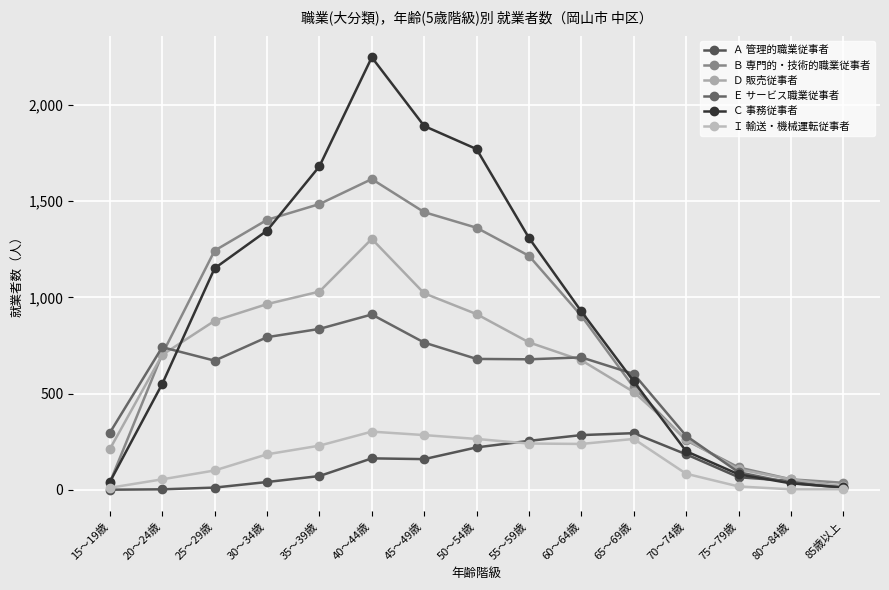

Reading right to left, what are all the values shown in this chart?

Ａ 管理的職業従事者: 85歳以上=15	80～84歳=45	75～79歳=65	70～74歳=184	65～69歳=294	60～64歳=284	55～59歳=254	50～54歳=220	45～49歳=159	40～44歳=163	35～39歳=71	30～34歳=40	25～29歳=11	20～24歳=2	15～19歳=0
Ｂ 専門的・技術的職業従事者: 85歳以上=36	80～84歳=54	75～79歳=116	70～74歳=257	65～69歳=532	60～64歳=904	55～59歳=1216	50～54歳=1362	45～49歳=1443	40～44歳=1615	35～39歳=1485	30～34歳=1403	25～29歳=1243	20～24歳=705	15～19歳=37
Ｄ 販売従事者: 85歳以上=17	80～84歳=54	75～79歳=106	70～74歳=262	65～69歳=508	60～64歳=673	55～59歳=766	50～54歳=913	45～49歳=1021	40～44歳=1304	35～39歳=1030	30～34歳=965	25～29歳=878	20～24歳=701	15～19歳=211
Ｅ サービス職業従事者: 85歳以上=10	80～84歳=35	75～79歳=91	70～74歳=280	65～69歳=602	60～64歳=688	55～59歳=678	50～54歳=680	45～49歳=765	40～44歳=911	35～39歳=836	30～34歳=793	25～29歳=671	20～24歳=741	15～19歳=296
Ｃ 事務従事者: 85歳以上=12	80～84歳=33	75～79歳=80	70～74歳=200	65～69歳=563	60～64歳=927	55～59歳=1309	50～54歳=1771	45～49歳=1891	40～44歳=2248	35～39歳=1681	30～34歳=1347	25～29歳=1151	20～24歳=550	15～19歳=40
Ｉ 輸送・機械運転従事者: 85歳以上=2	80～84歳=2	75～79歳=17	70～74歳=83	65～69歳=264	60～64歳=238	55～59歳=240	50～54歳=264	45～49歳=284	40～44歳=302	35～39歳=229	30～34歳=184	25～29歳=100	20～24歳=54	15～19歳=10